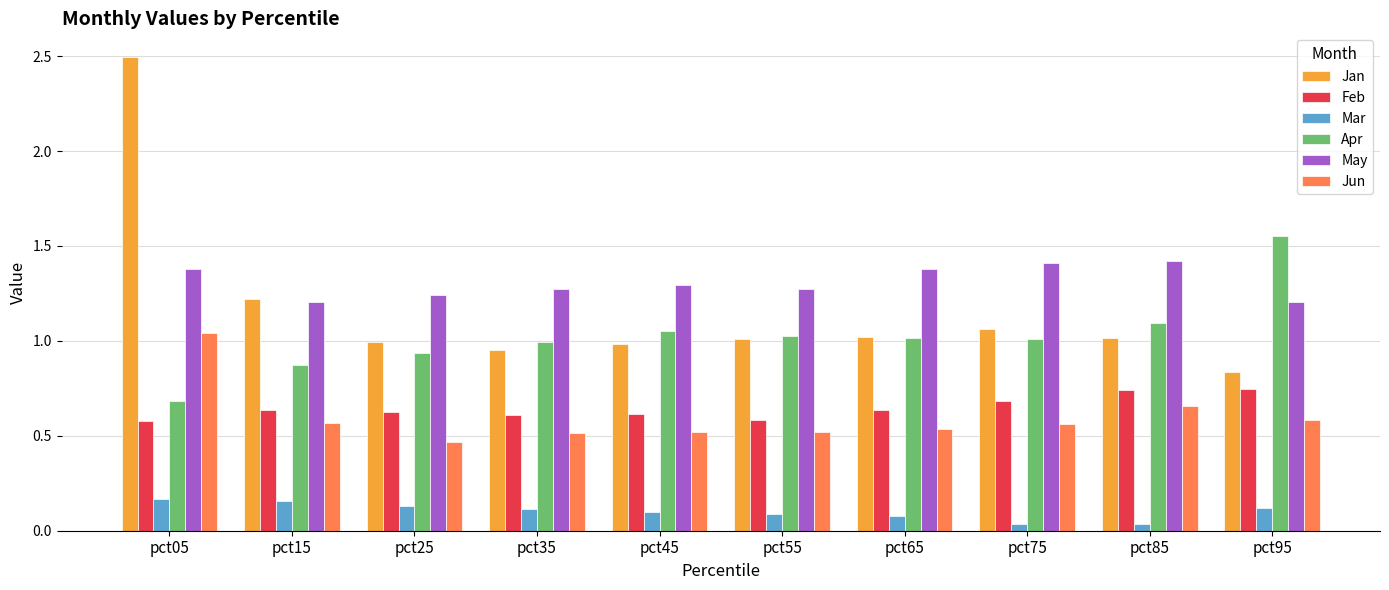

What is the spread (max minus min) of values at pct85?

1.4